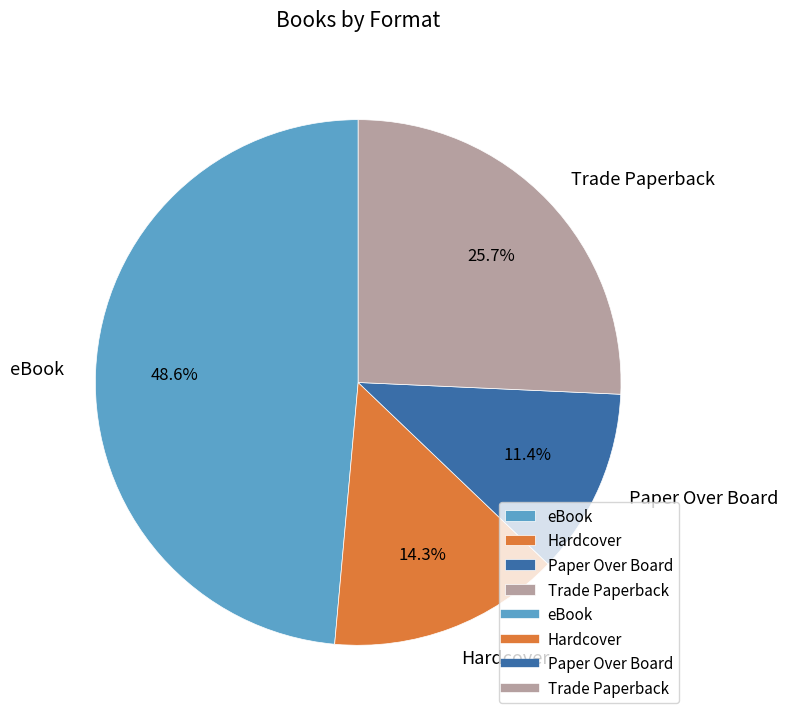

To the nearest percent, what percentage of the pie is Paper Over Board?

11%